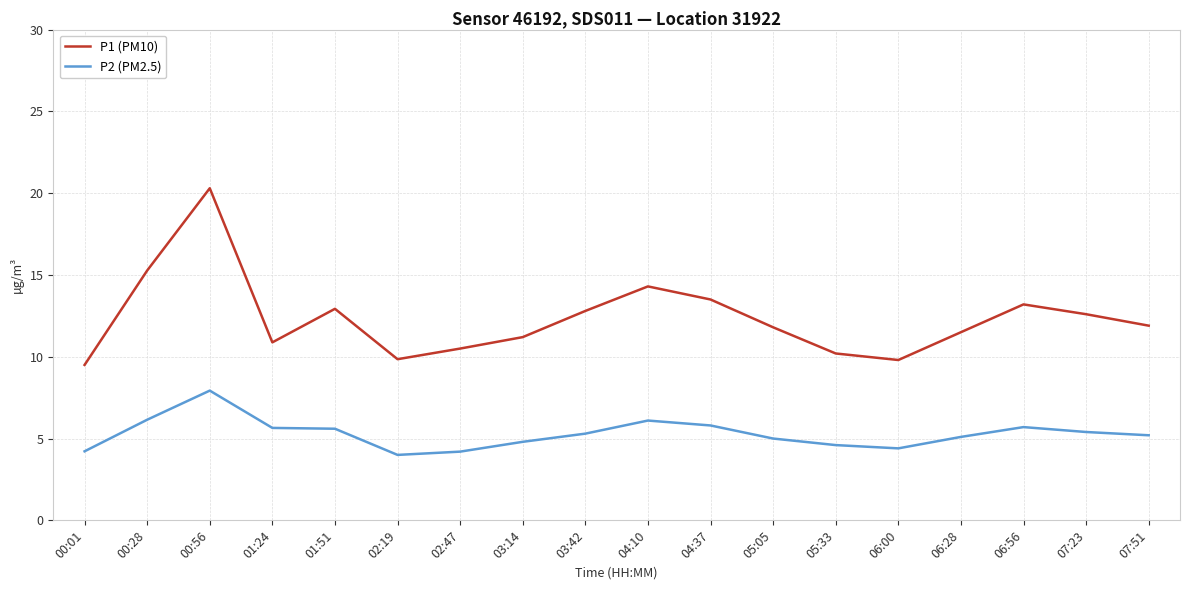

What are all the series names shown in the legend?

P1 (PM10), P2 (PM2.5)